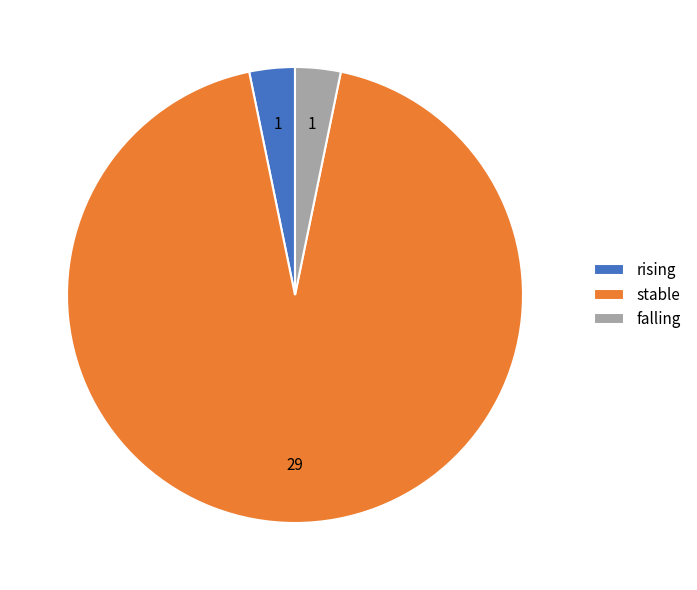

Is there any slice that represents more than half of the pie?

Yes